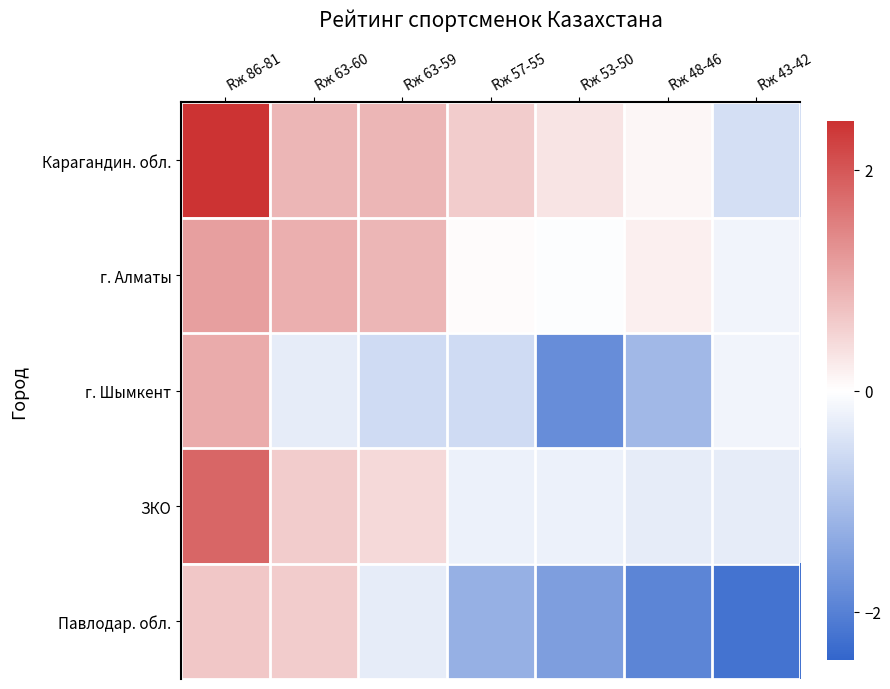

Reading left to right, extract all data points from this chart.

Карагандин. обл.: Rж 86-81=2.4	Rж 63-60=0.9	Rж 63-59=0.9	Rж 57-55=0.6	Rж 53-50=0.3	Rж 48-46=0.1	Rж 43-42=-0.5
г. Алматы: Rж 86-81=1.1	Rж 63-60=0.9	Rж 63-59=0.9	Rж 57-55=0.0	Rж 53-50=-0.0	Rж 48-46=0.2	Rж 43-42=-0.2
г. Шымкент: Rж 86-81=1.0	Rж 63-60=-0.3	Rж 63-59=-0.6	Rж 57-55=-0.6	Rж 53-50=-1.8	Rж 48-46=-1.1	Rж 43-42=-0.2
ЗКО: Rж 86-81=1.8	Rж 63-60=0.6	Rж 63-59=0.5	Rж 57-55=-0.2	Rж 53-50=-0.2	Rж 48-46=-0.3	Rж 43-42=-0.3
Павлодар. обл.: Rж 86-81=0.7	Rж 63-60=0.6	Rж 63-59=-0.3	Rж 57-55=-1.3	Rж 53-50=-1.5	Rж 48-46=-1.9	Rж 43-42=-2.2